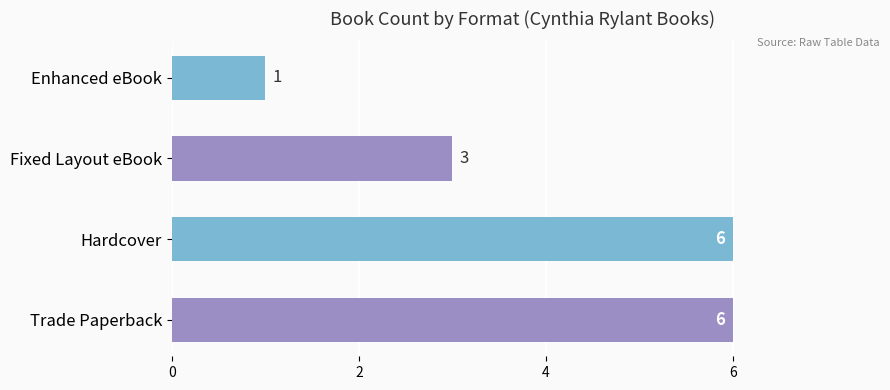

What is the sum of the values at Trade Paperback and Hardcover?

12